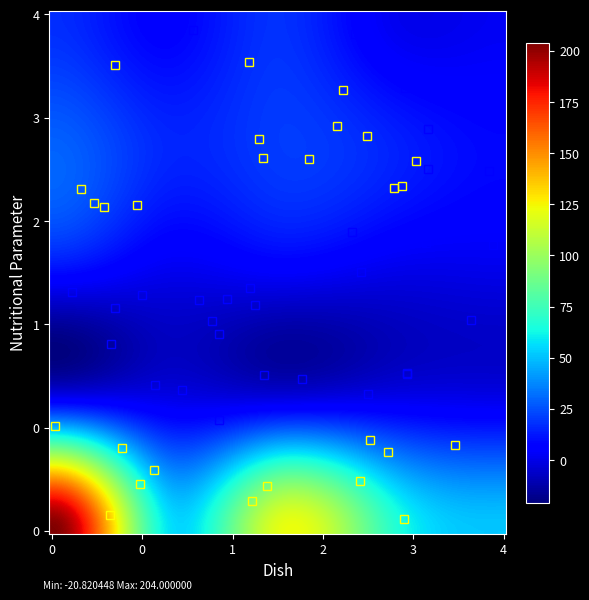

Which series has the largest range (max minus min)?

каша геркулесовая